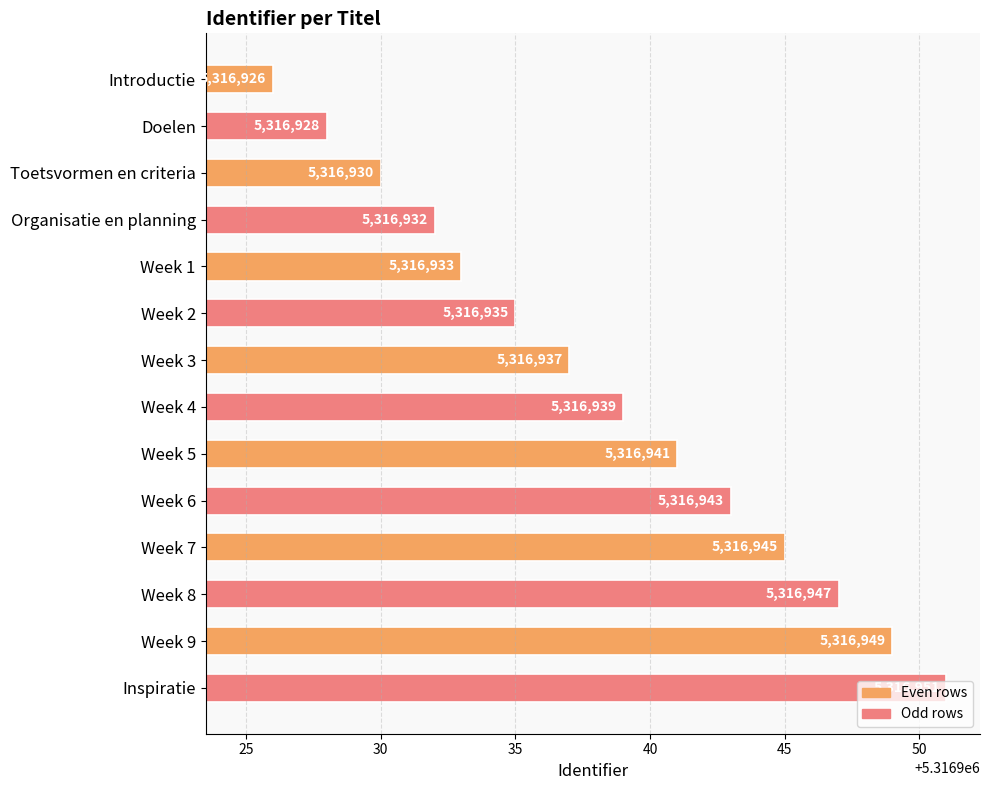

At which category does the chart reach its minimum across all series?

Introductie